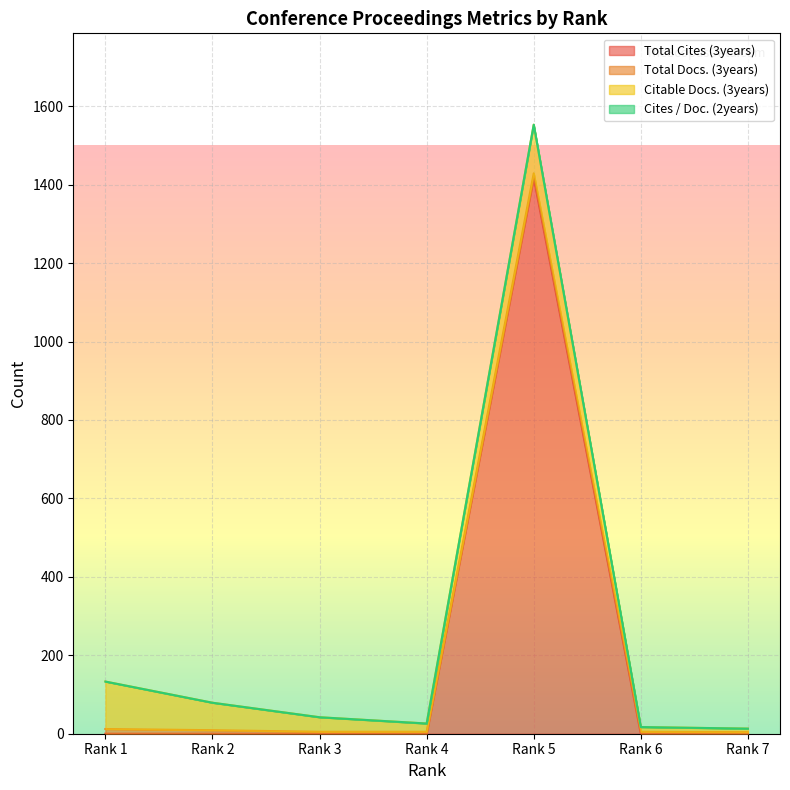

How many values in the Citable Docs. (3years) series exceed 37?

3